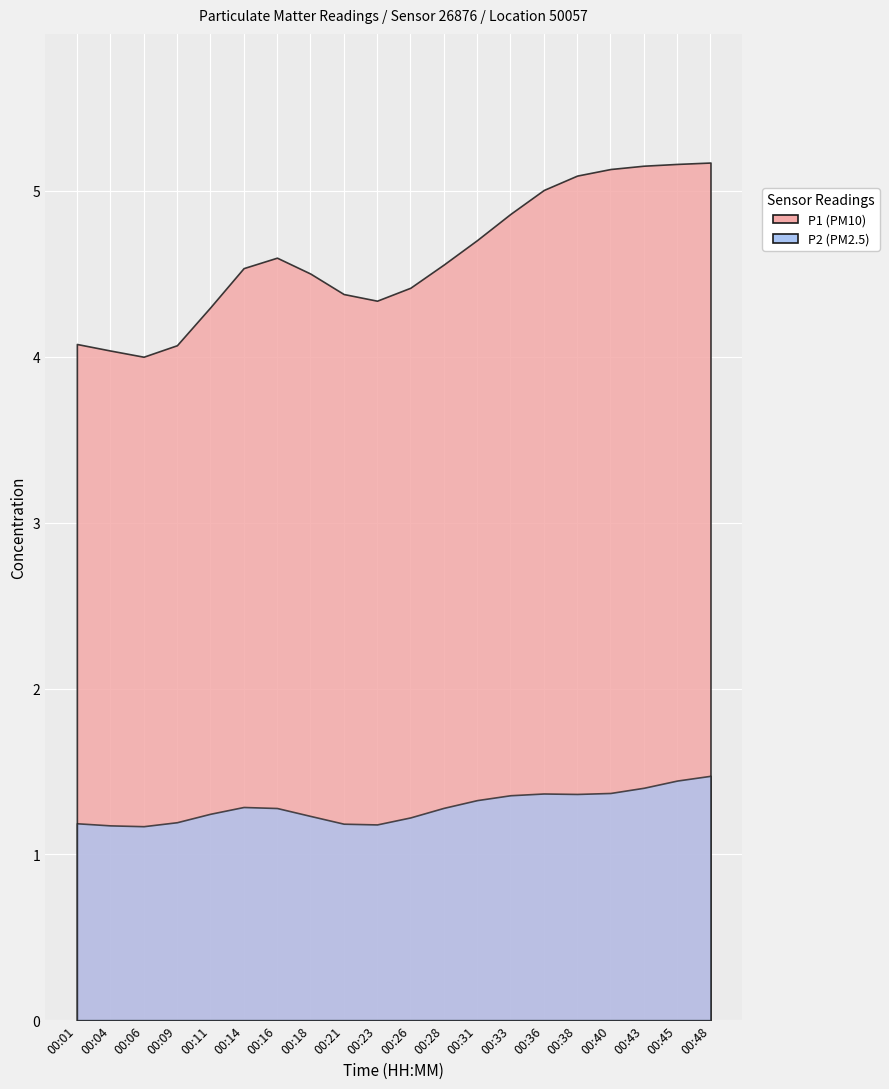

List the series in order of their overall mean, highest first.

P1, P2